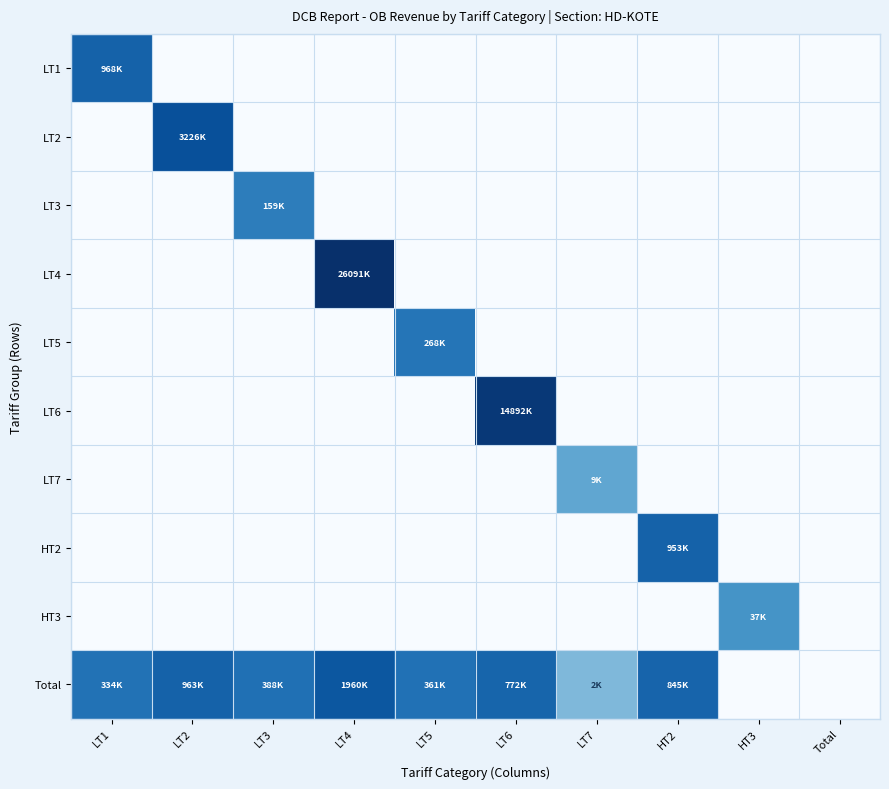

Count the number of data series in this chart.

10